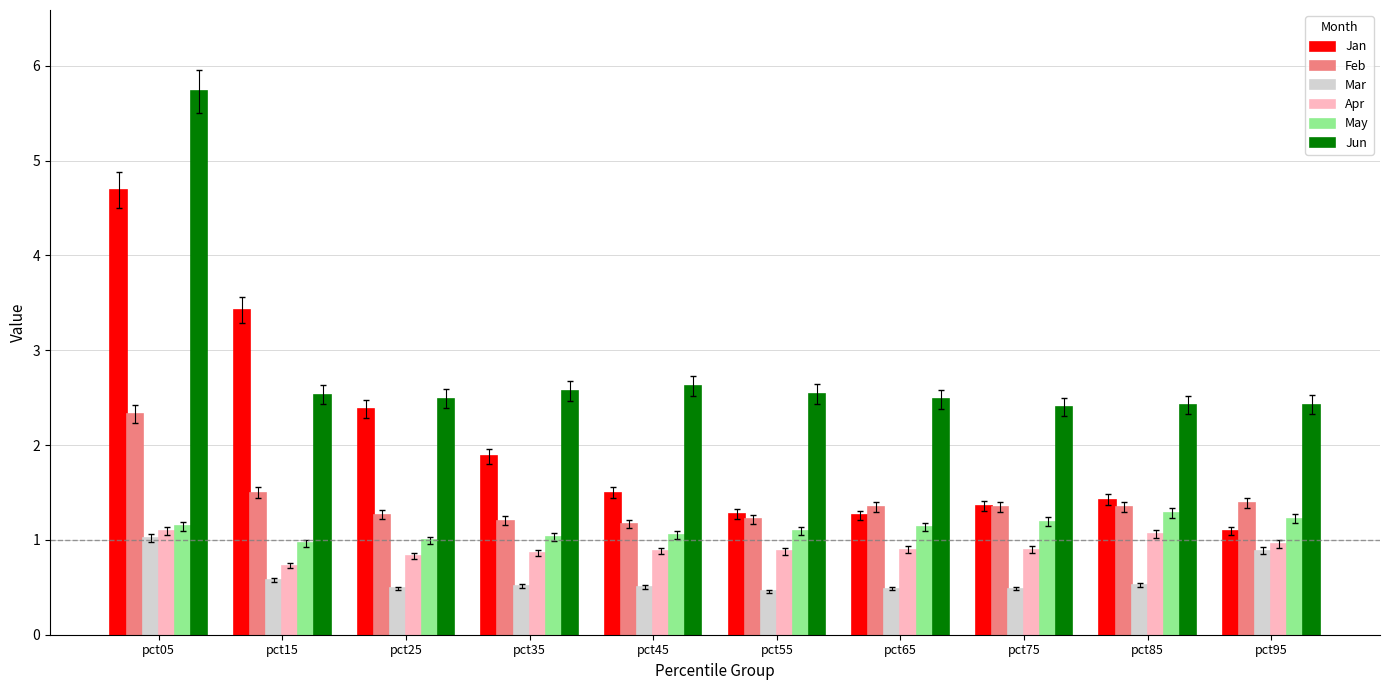

What is the value of the Jun bar at the 2nd from the left?

2.5